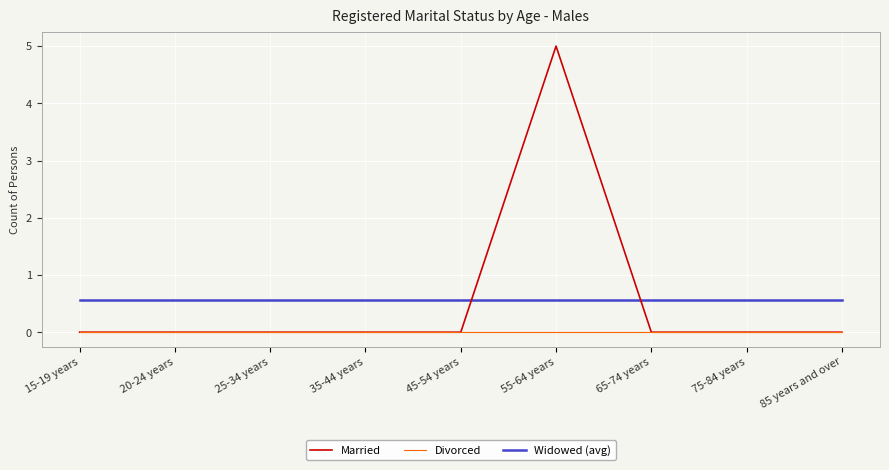

Rank the series by their maximum value, from lowest to highest.

Divorced, Widowed (avg), Married